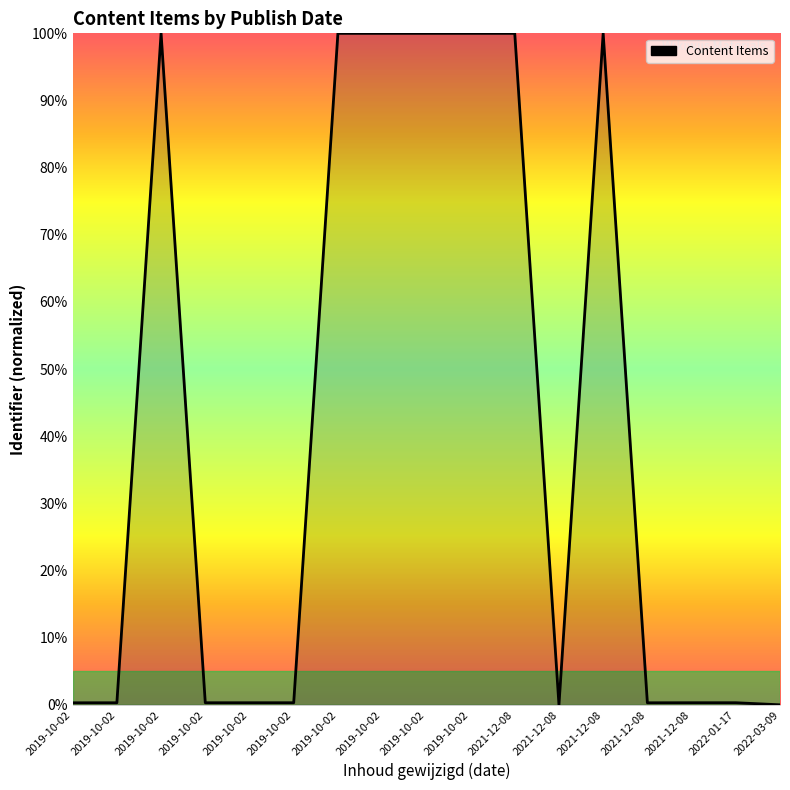

How many lines are shown in the chart?

1